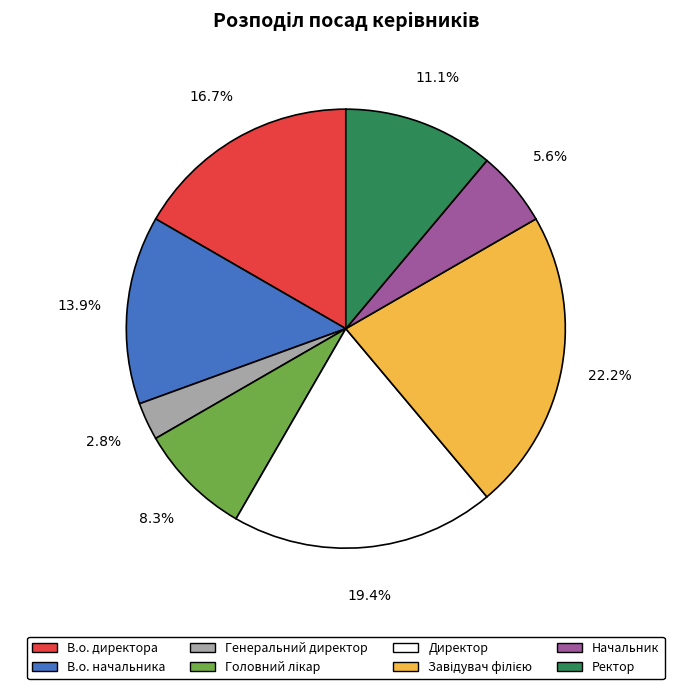

To the nearest percent, what percentage of the pie is Директор?

19%